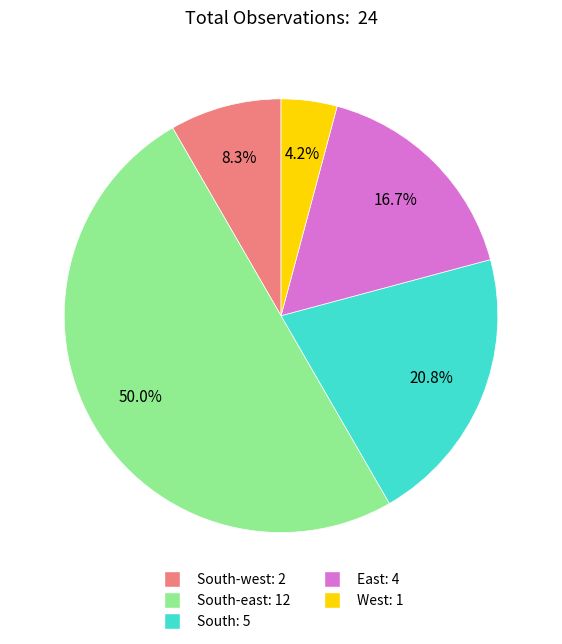

To the nearest percent, what is the average slice percentage?

20%